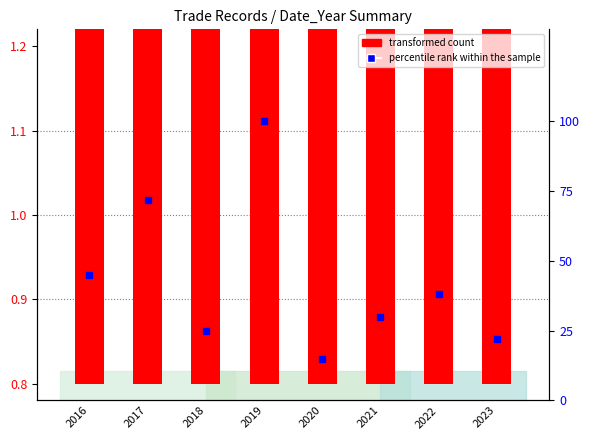

What are all the series names shown in the legend?

transformed count, percentile rank within the sample